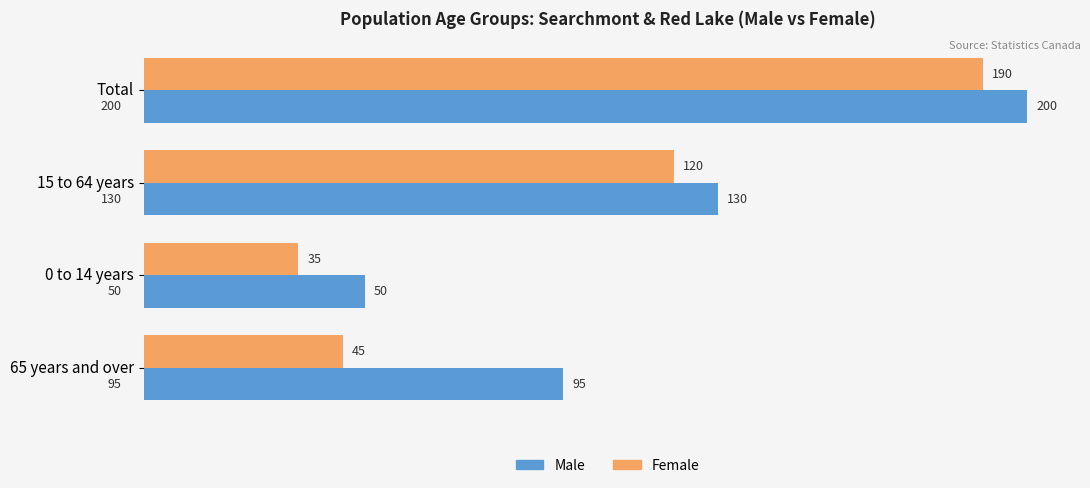

At which category is the sum across all series the highest?

Total